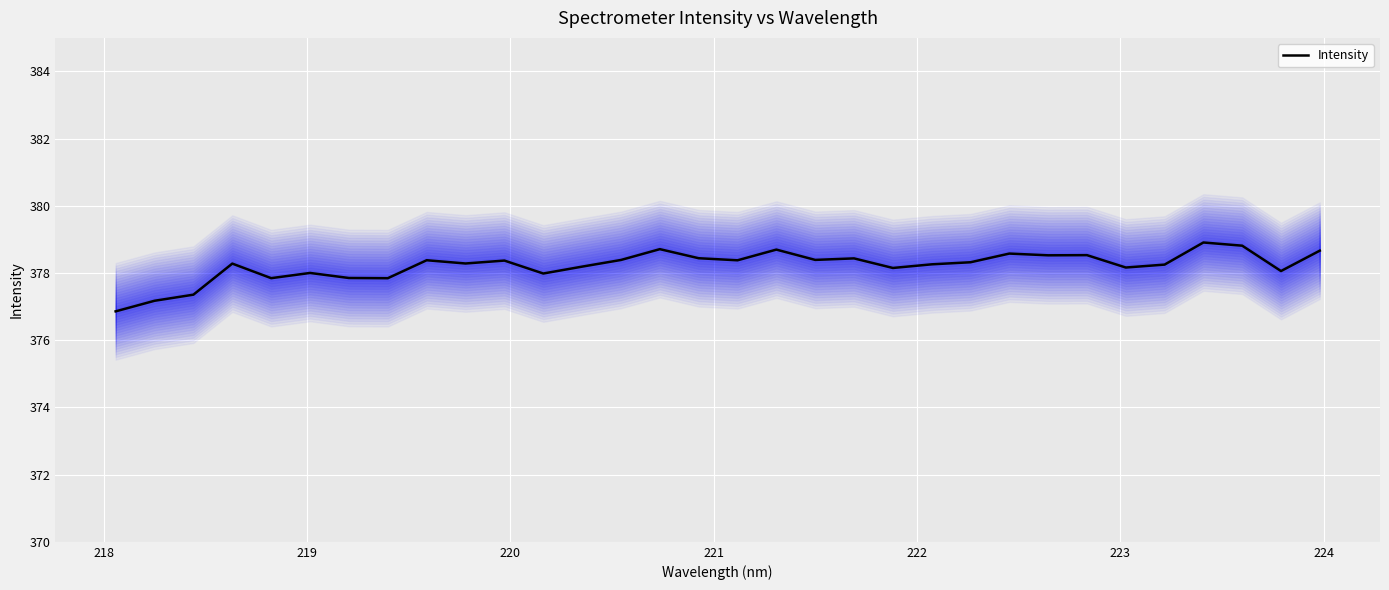

What is the lowest value of the Intensity series?

376.9